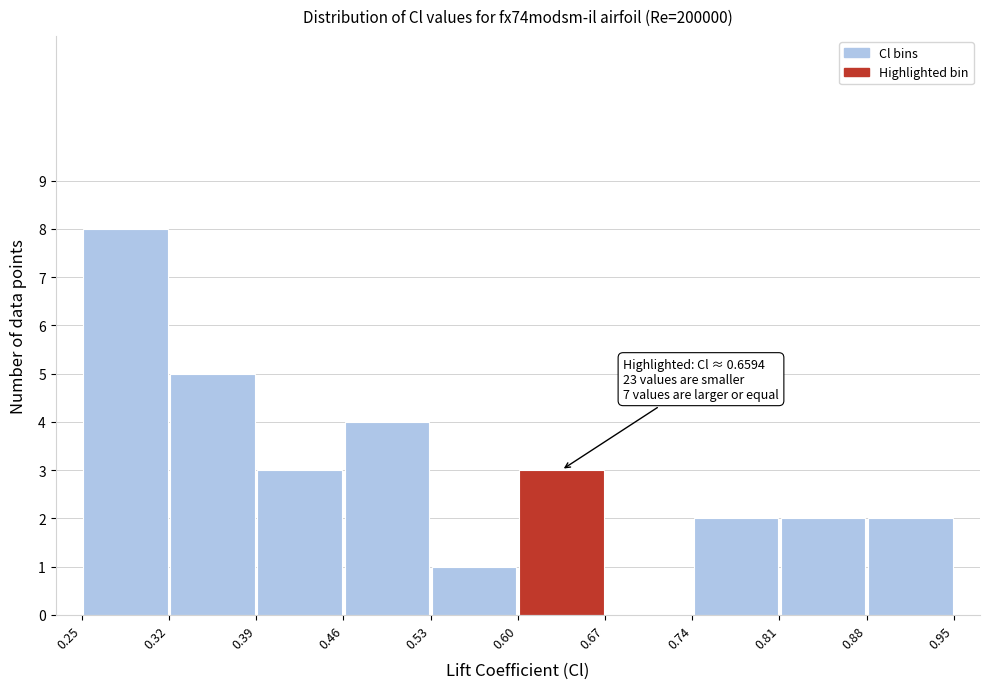

Which range on the x-axis has the tallest bar?

0.25 to 0.32